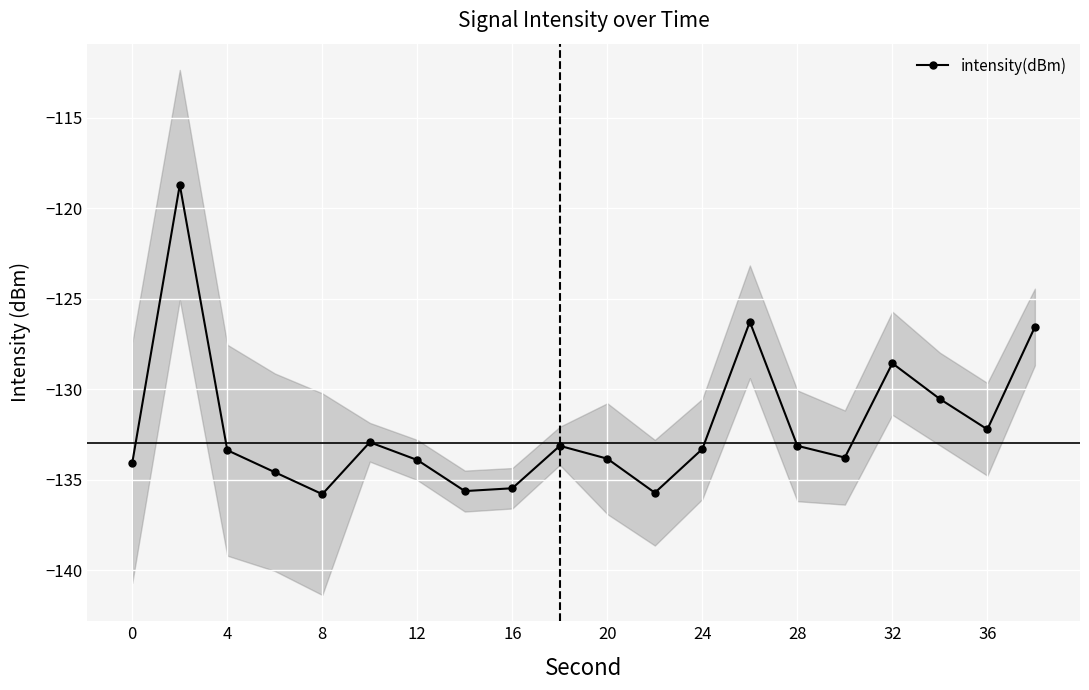

How many interior local valleys (lower than both neighbors) does the data have?

5